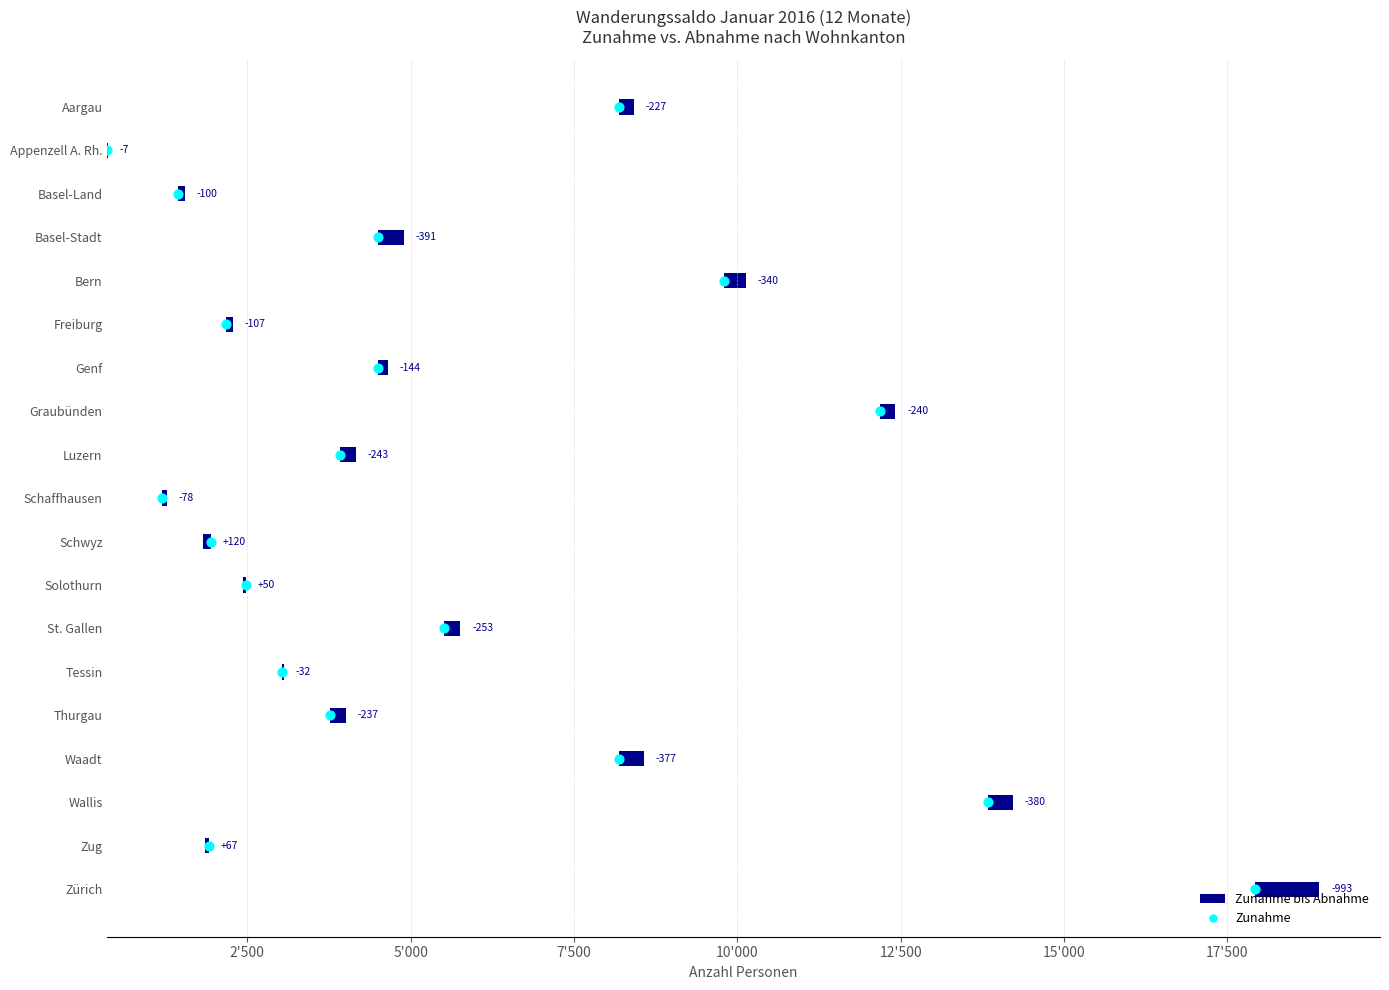

Which series reaches the maximum Y coordinate?

Range (Zunahme to Abnahme)